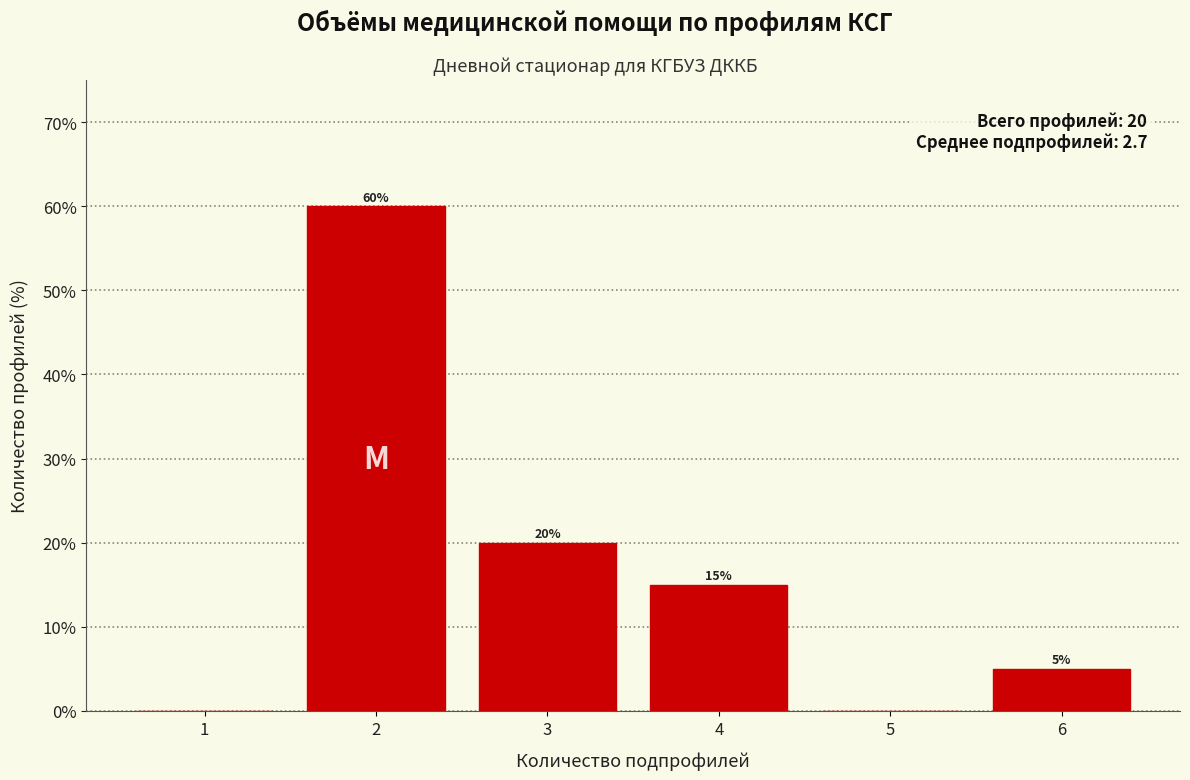

Over which range of the x-axis is the bar tallest?

1.5 to 2.5